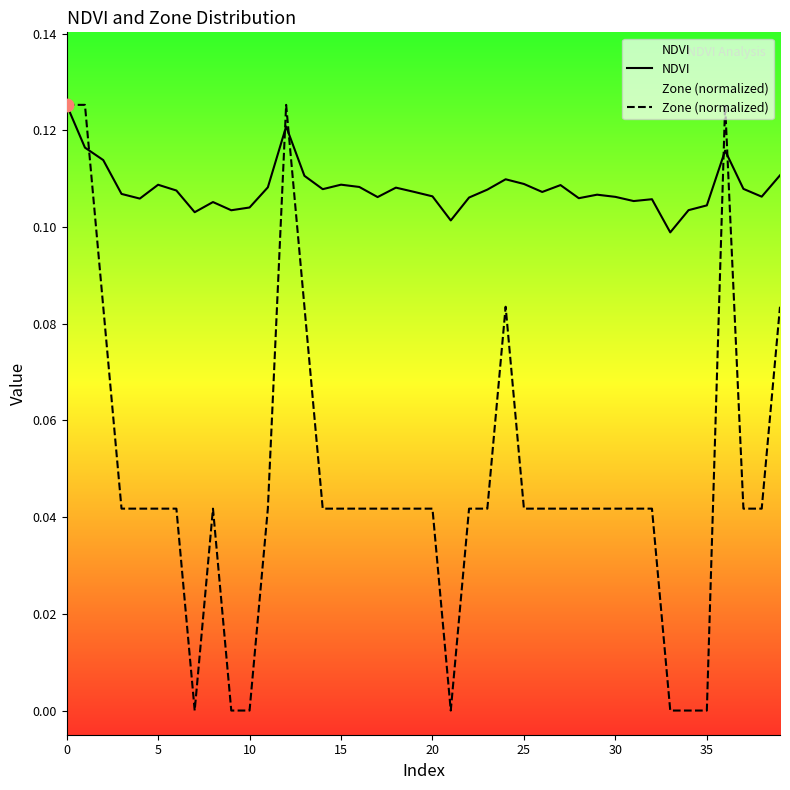

Which series has the largest total across all categories?

NDVI